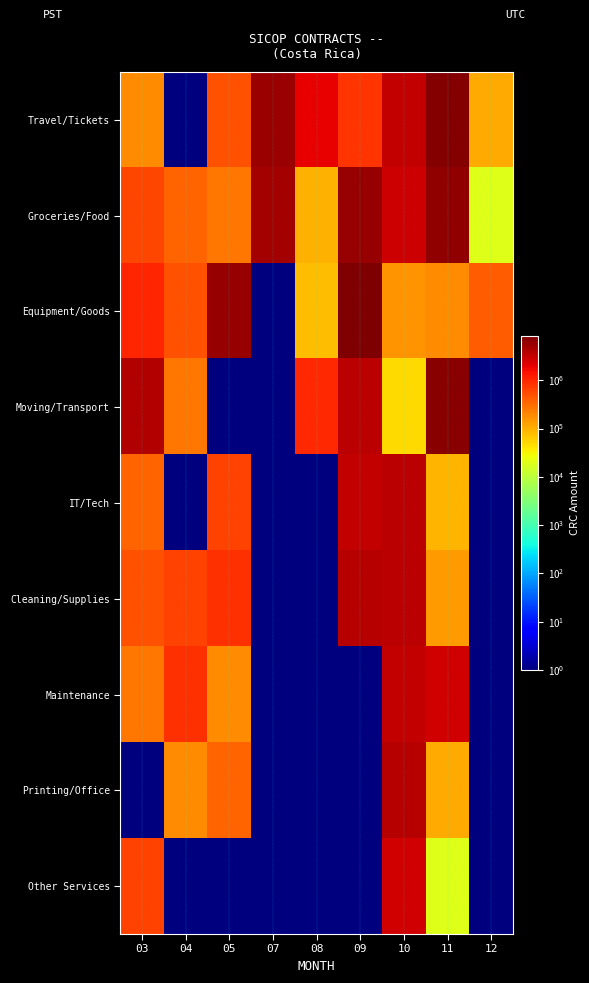

At how many categories does at least one series exceed 6951709?

2